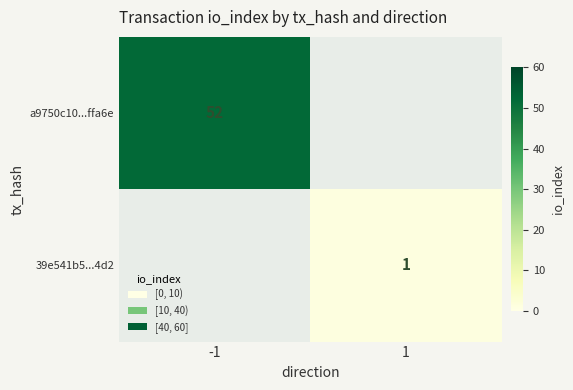

At how many categories does at least one series exceed 40?

1